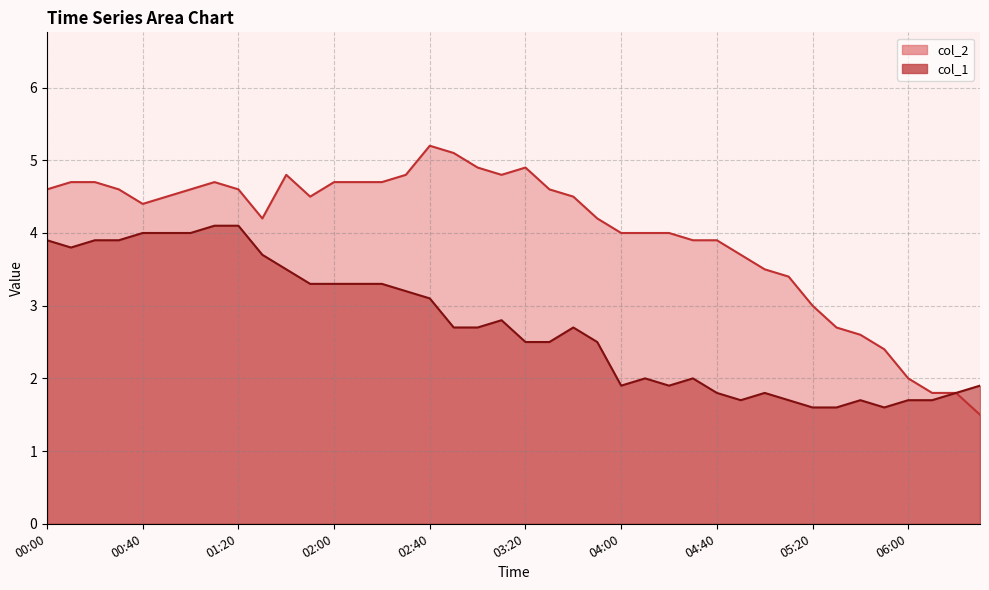

What is the label of the 30th point from the left?

04:50